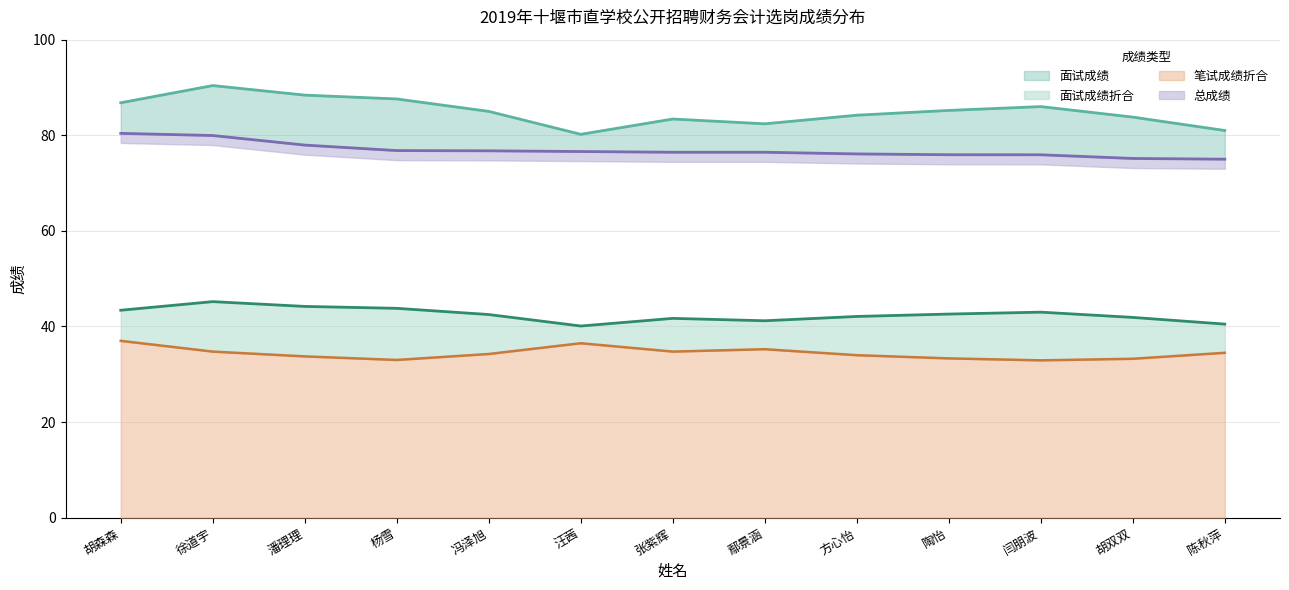

At which category does the chart reach its peak across all series?

徐道宇